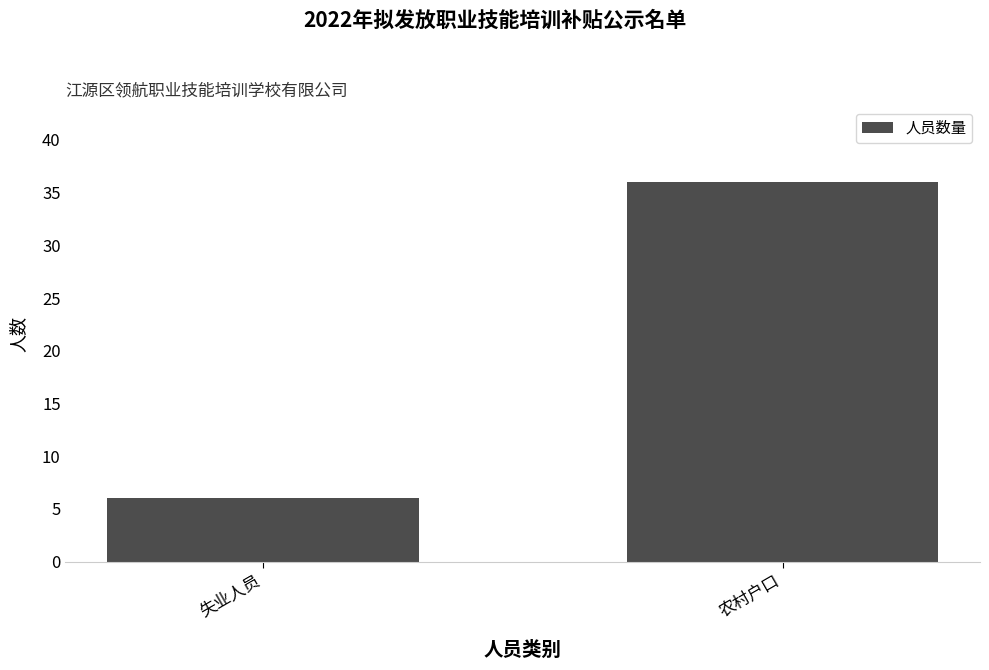

What is the change in value from 失业人员 to 农村户口?

+30